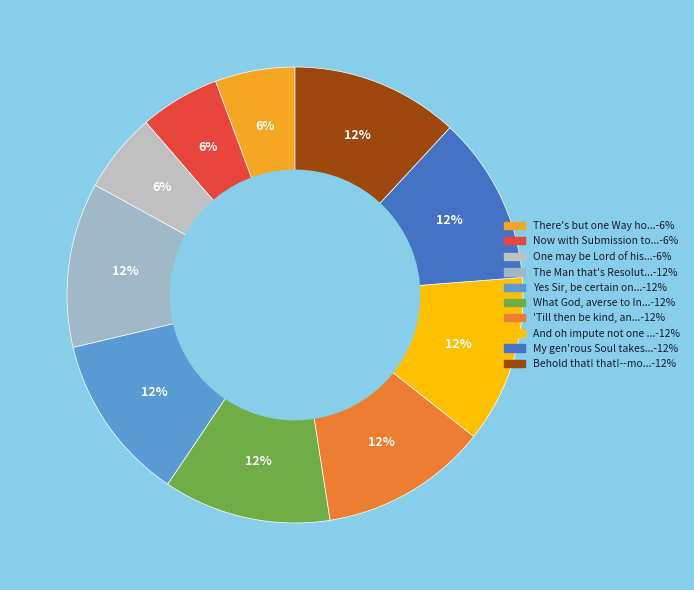

To the nearest percent, what is the average slice percentage?

10%